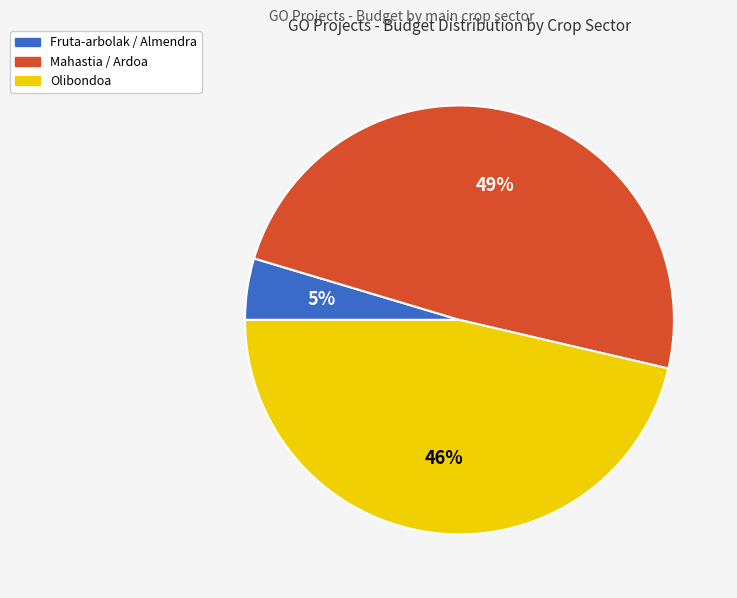

To the nearest percent, what is the average slice percentage?

33%